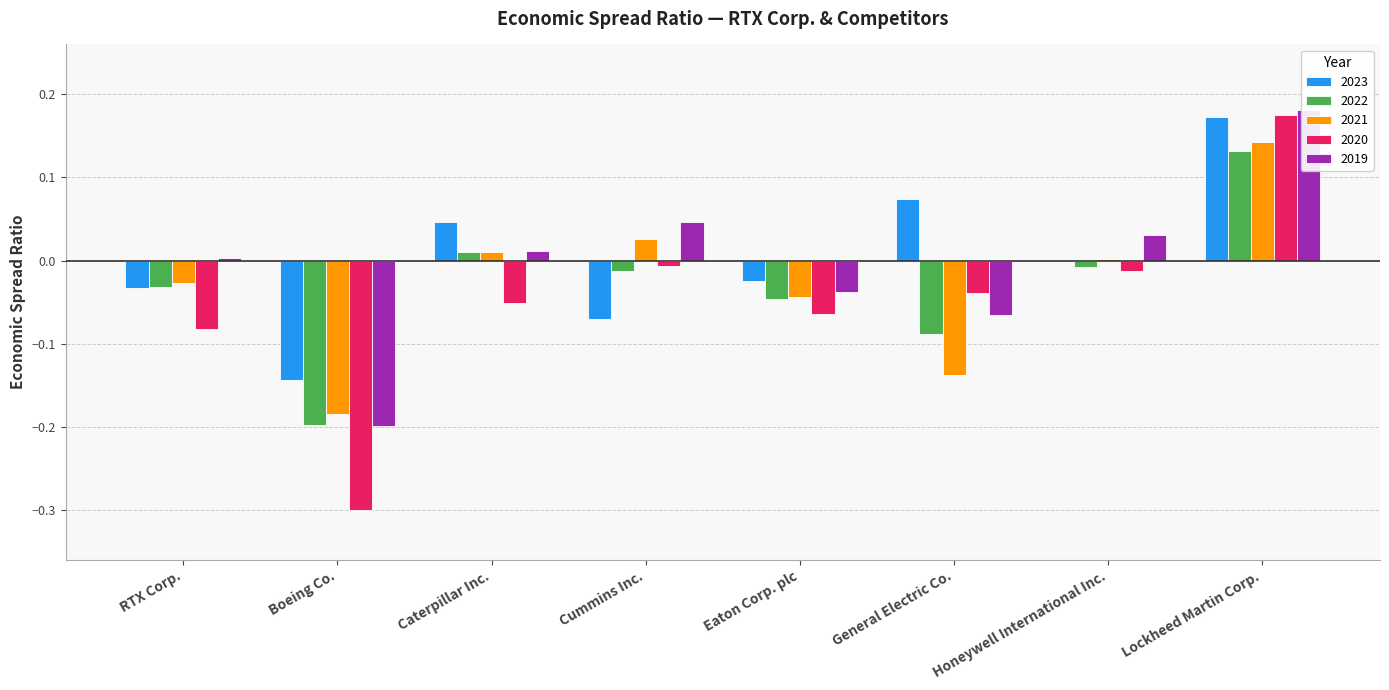

True or false: 2021 has a value of 0.0 at Cummins Inc..

False